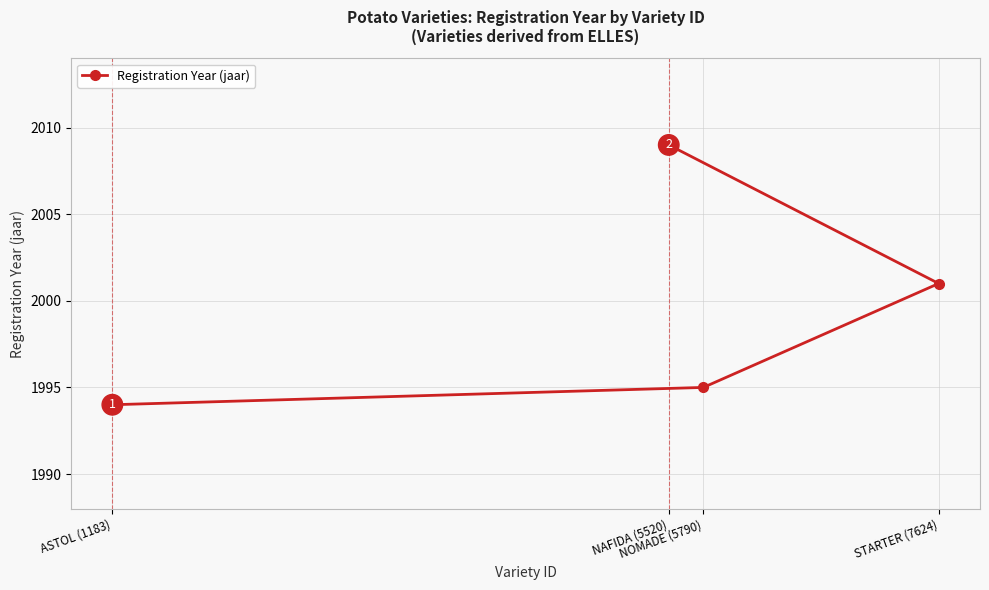

What is the change in value from NOMADE (5790) to STARTER (7624)?

+6